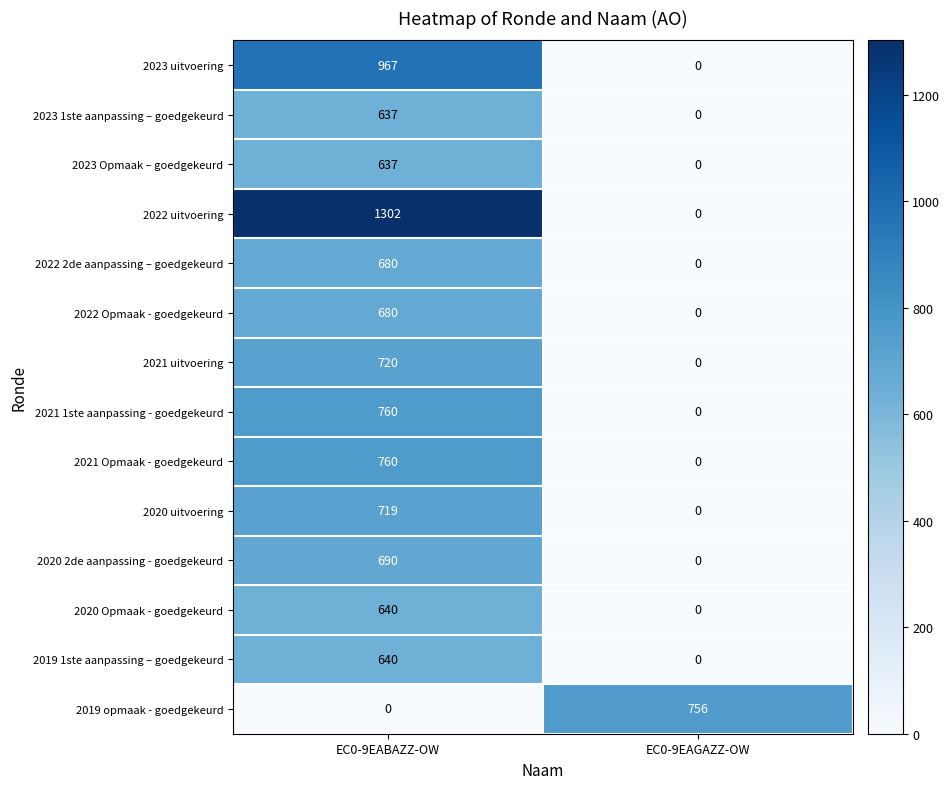

Between EC0-9EABAZZ-OW and EC0-9EAGAZZ-OW, which series saw the biggest shift?

2022 uitvoering